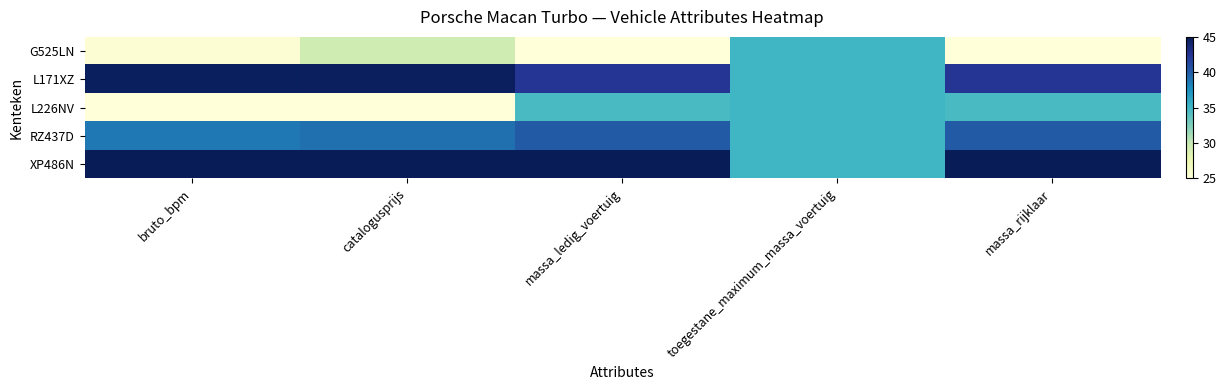

Rank the series at catalogusprijs from lowest to highest value.

L226NV, G525LN, RZ437D, L171XZ, XP486N